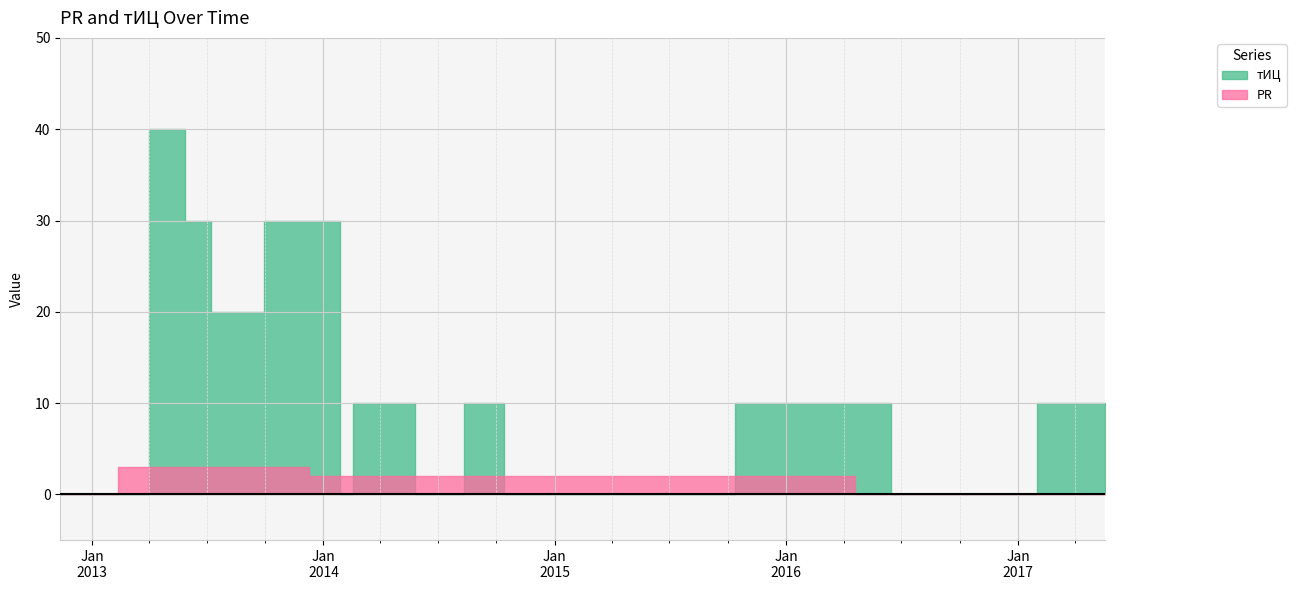

How many lines are shown in the chart?

2